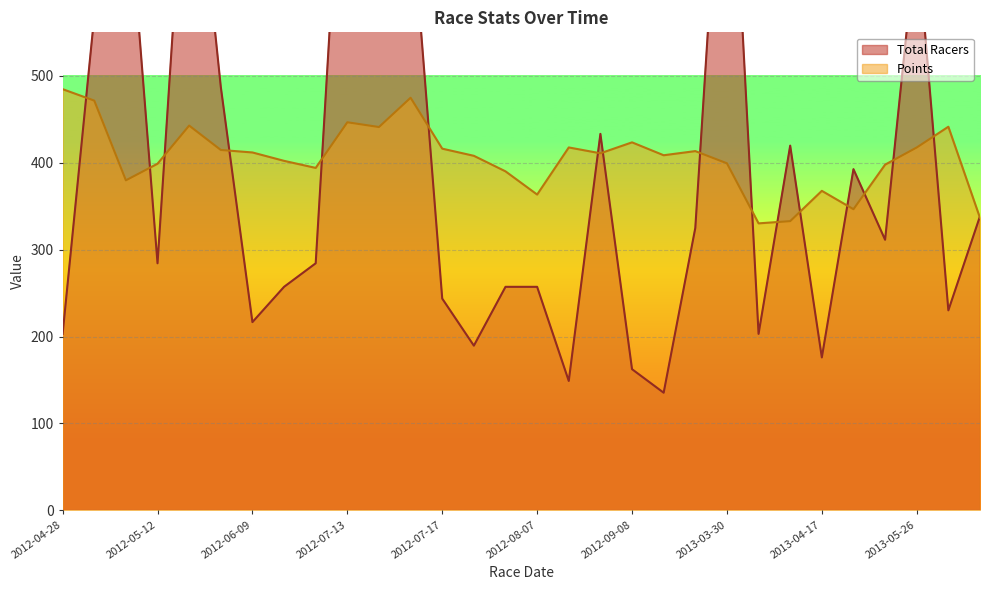

Which series has the largest total across all categories?

Total Racers